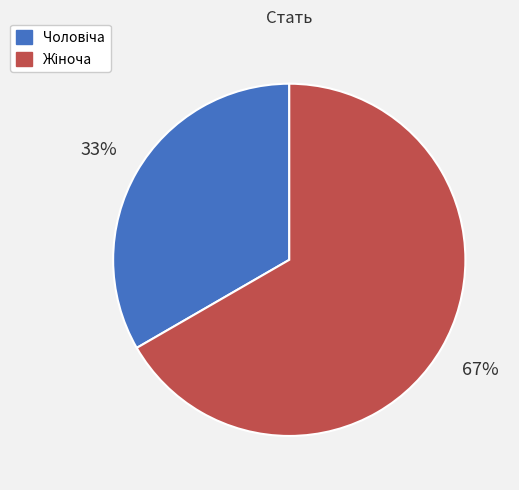

Count the number of slices in the pie.

2